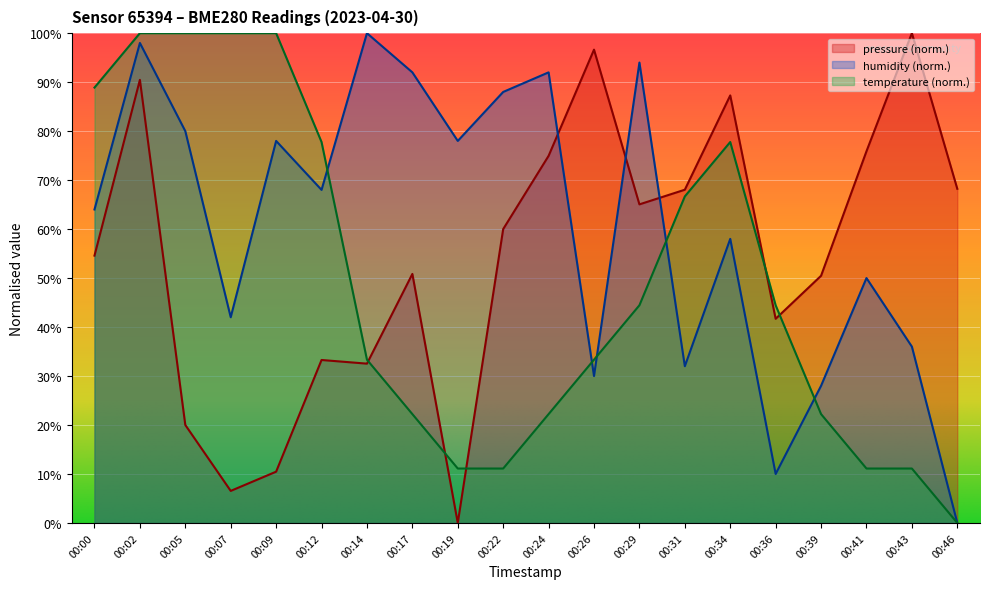

Does the chart display data point markers on the line(s)?

No